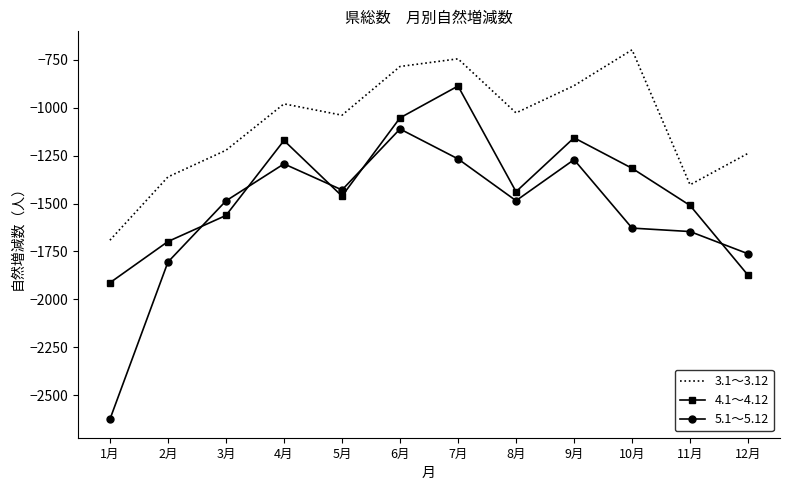

True or false: 5.1～5.12 and 3.1～3.12 cross at least once.

False